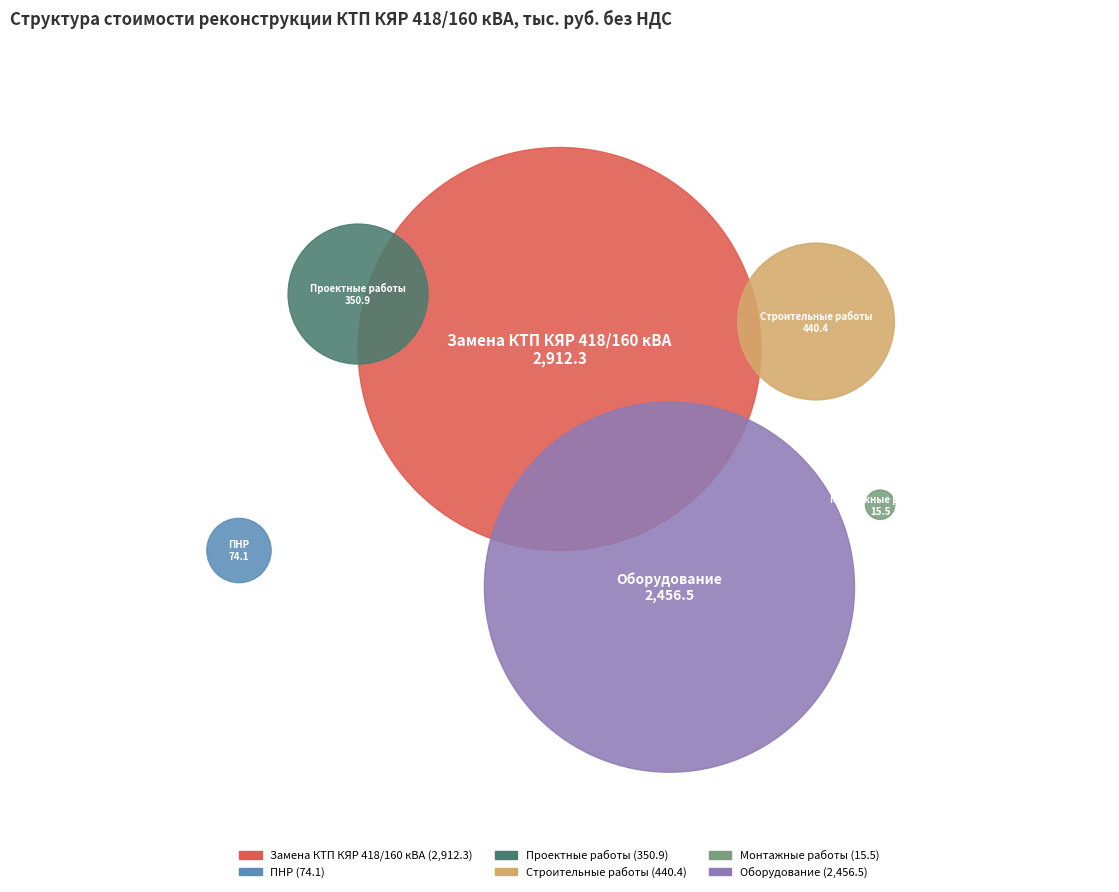

Does Замена КТП КЯР 418/160 кВА account for over 50% of the chart?

No